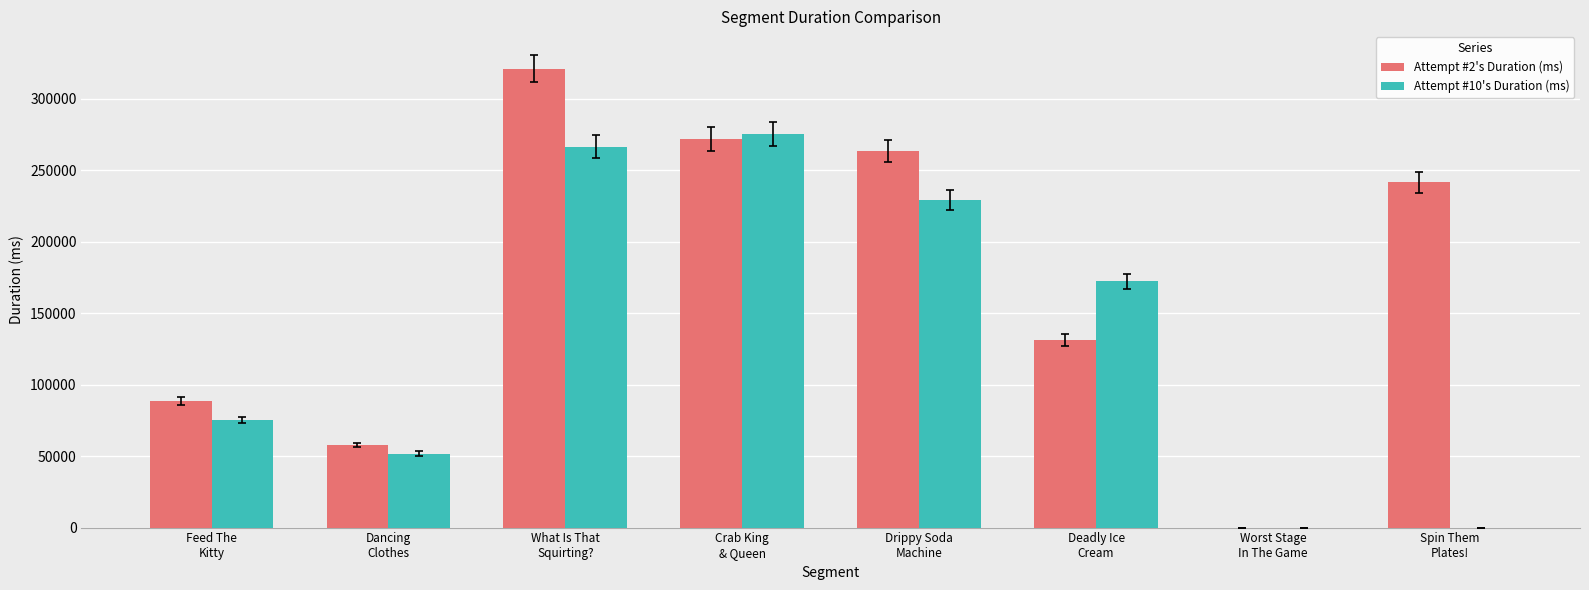

What are all the series names shown in the legend?

Attempt #2's Duration (ms), Attempt #10's Duration (ms)